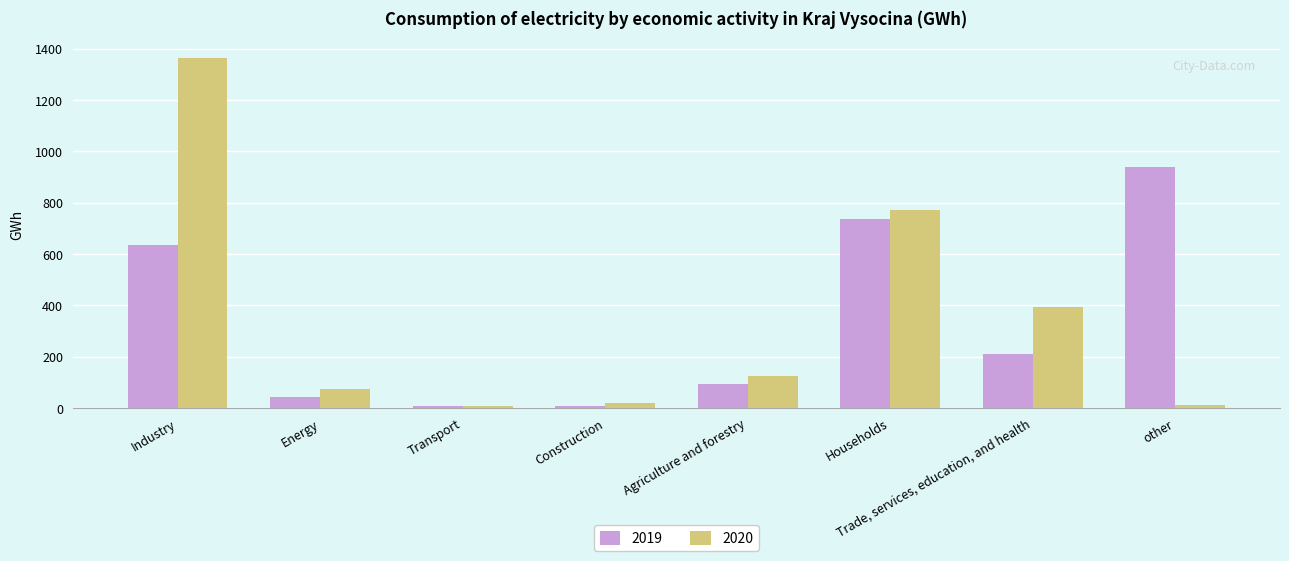

Which series has the largest range (max minus min)?

2020